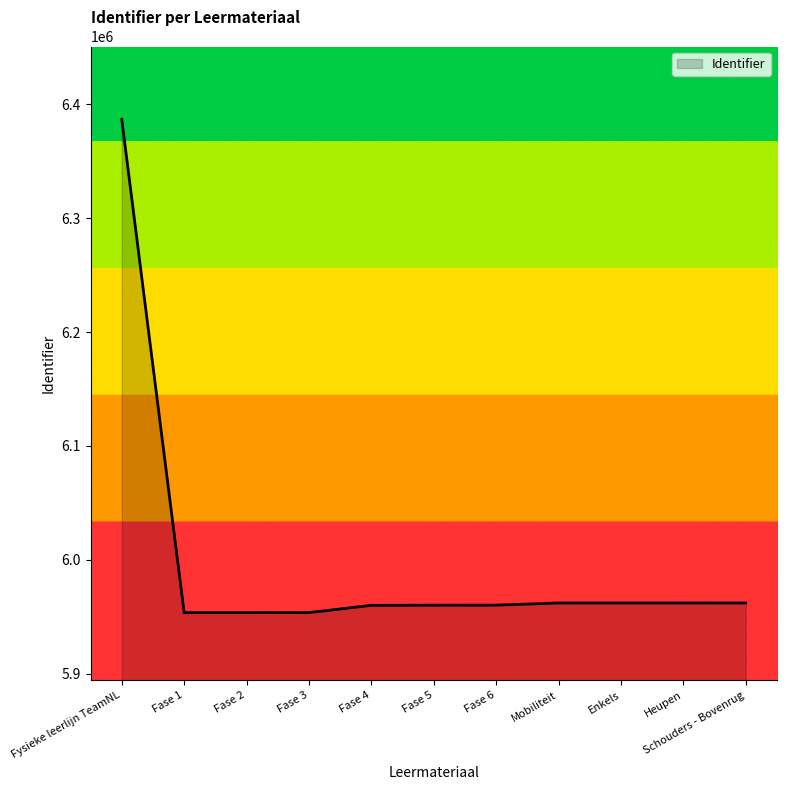

Where is the data nearest to the value 6170227?

Schouders - Bovenrug